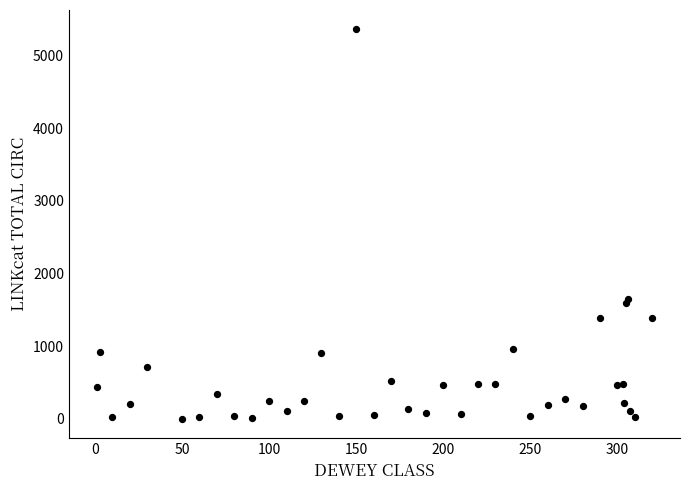

What Y value in the scatter plot is closest to 2680?

1654